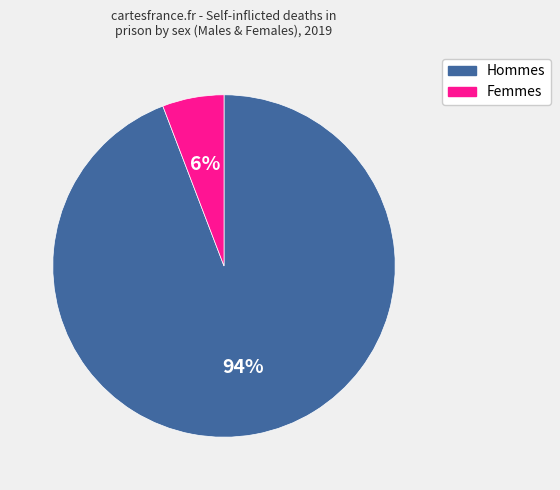

Is there any slice that represents more than half of the pie?

Yes